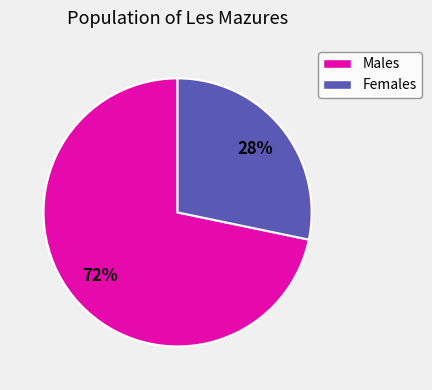

To the nearest percent, what is the average slice percentage?

50%